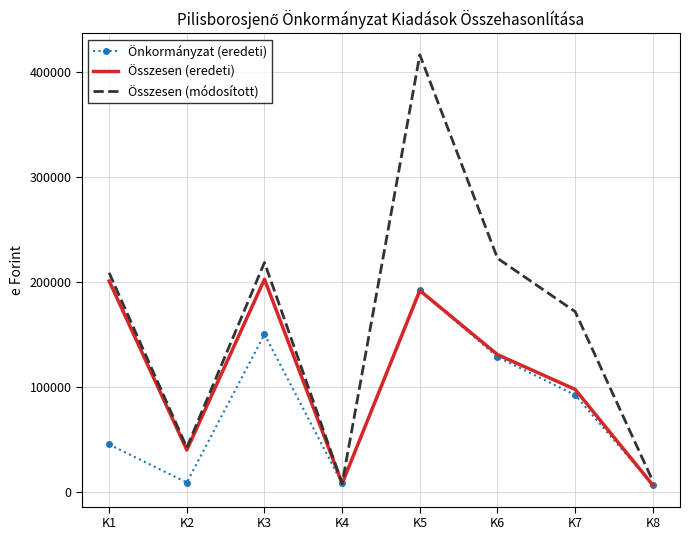

List the series in order of their overall mean, highest first.

Összesen (módosított), Összesen (eredeti), Önkormányzat (eredeti)